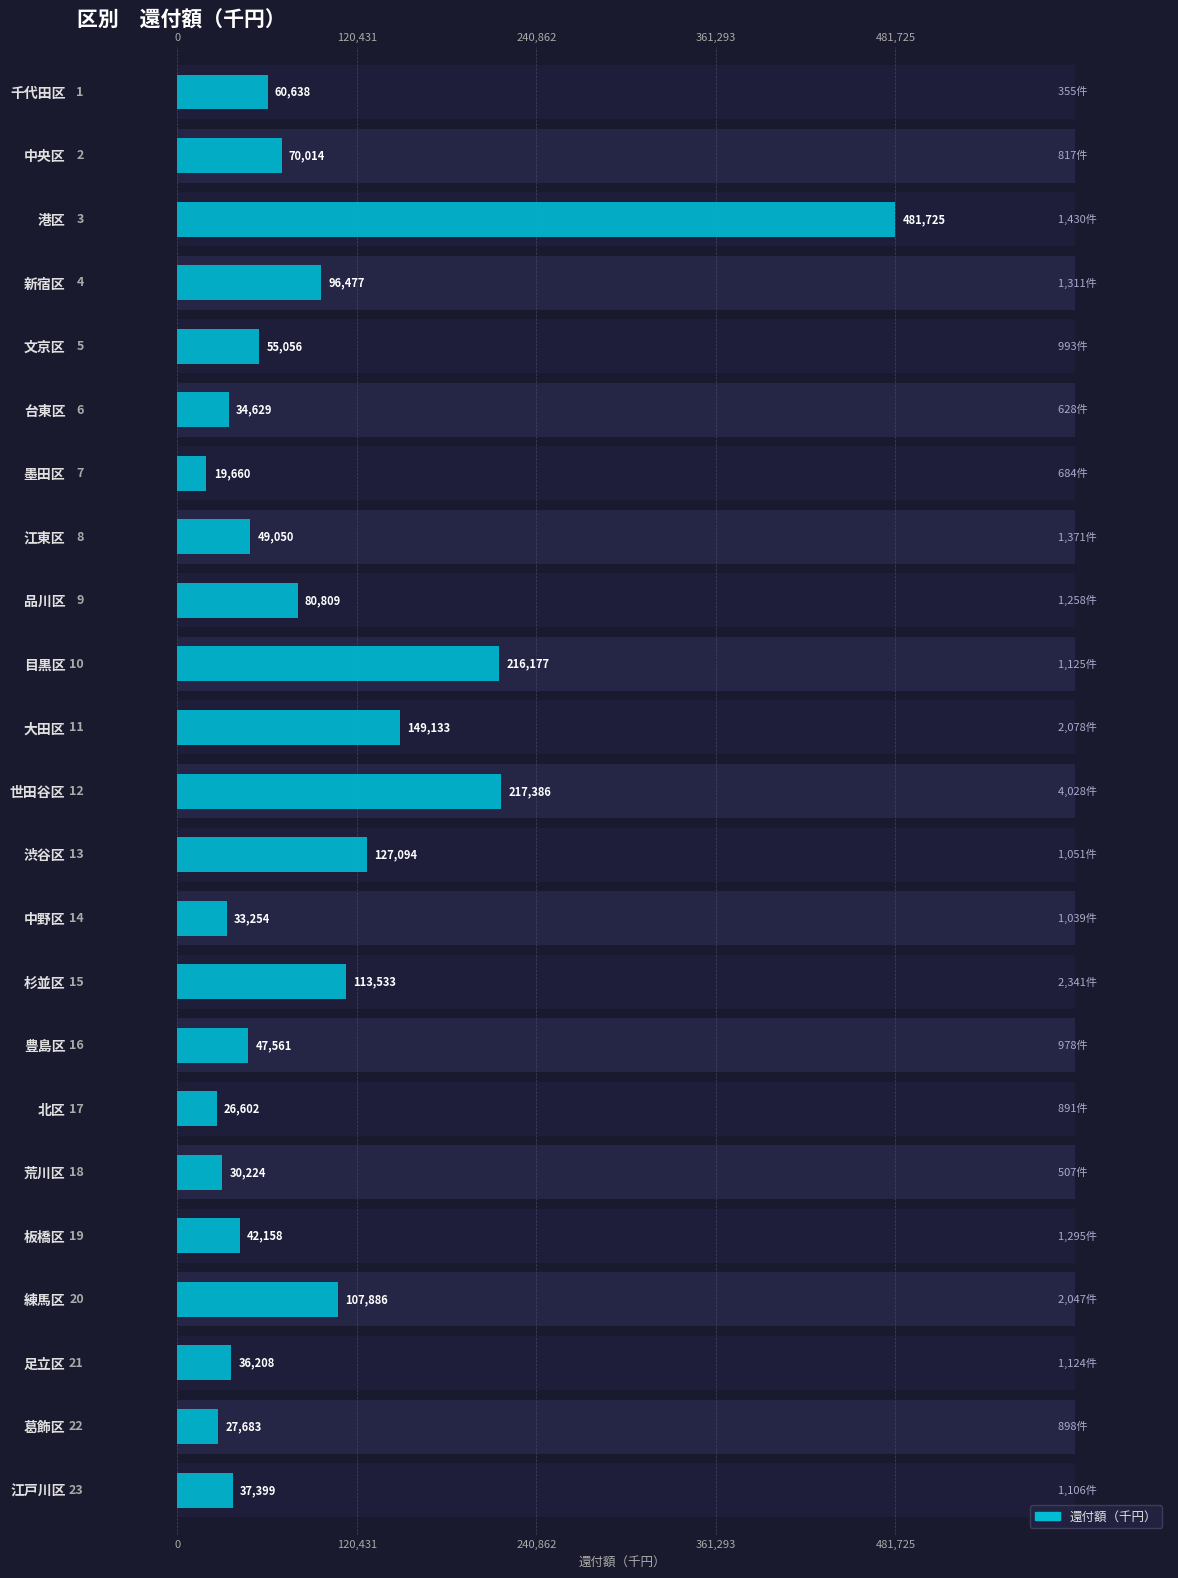

What is the difference between the maximum and minimum values?

462065